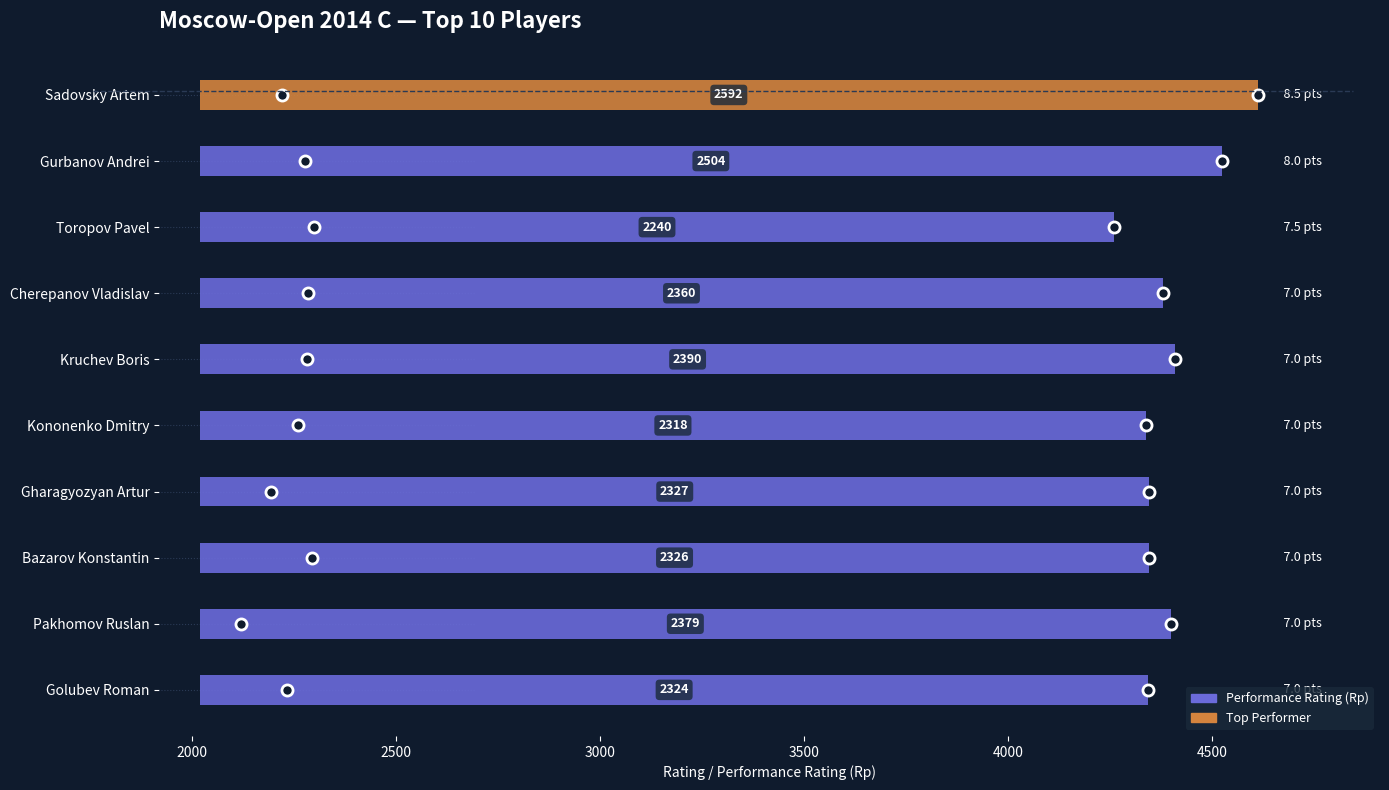

What is the difference between the values at Kruchev Boris and Gurbanov Andrei?

114